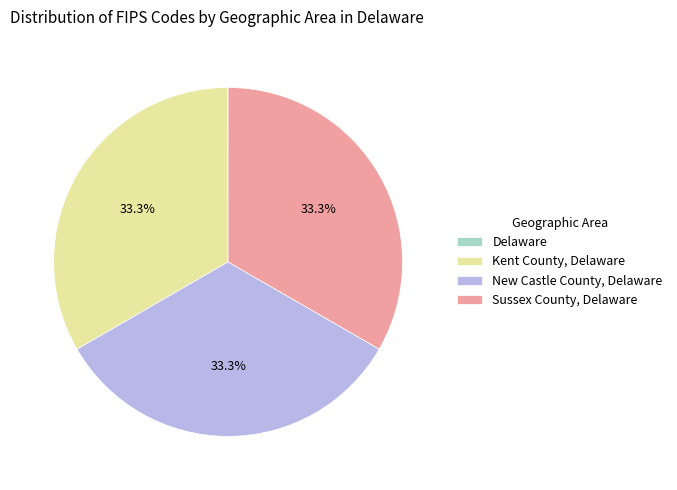

Is there any slice that represents more than half of the pie?

No